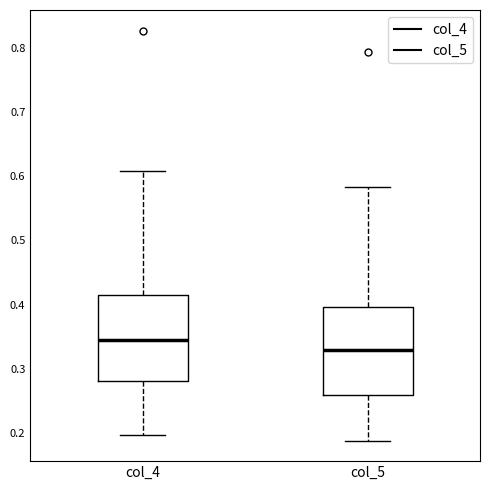

Which box has the highest median line?

col_4